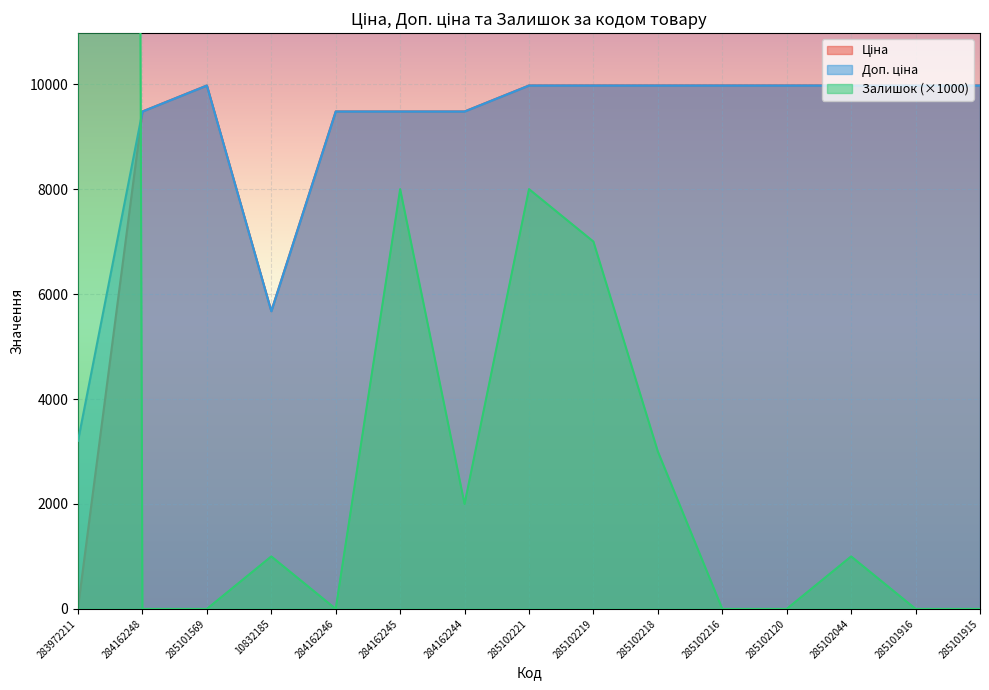

What is the approximate value of Ціна at 285101916?

9975.0